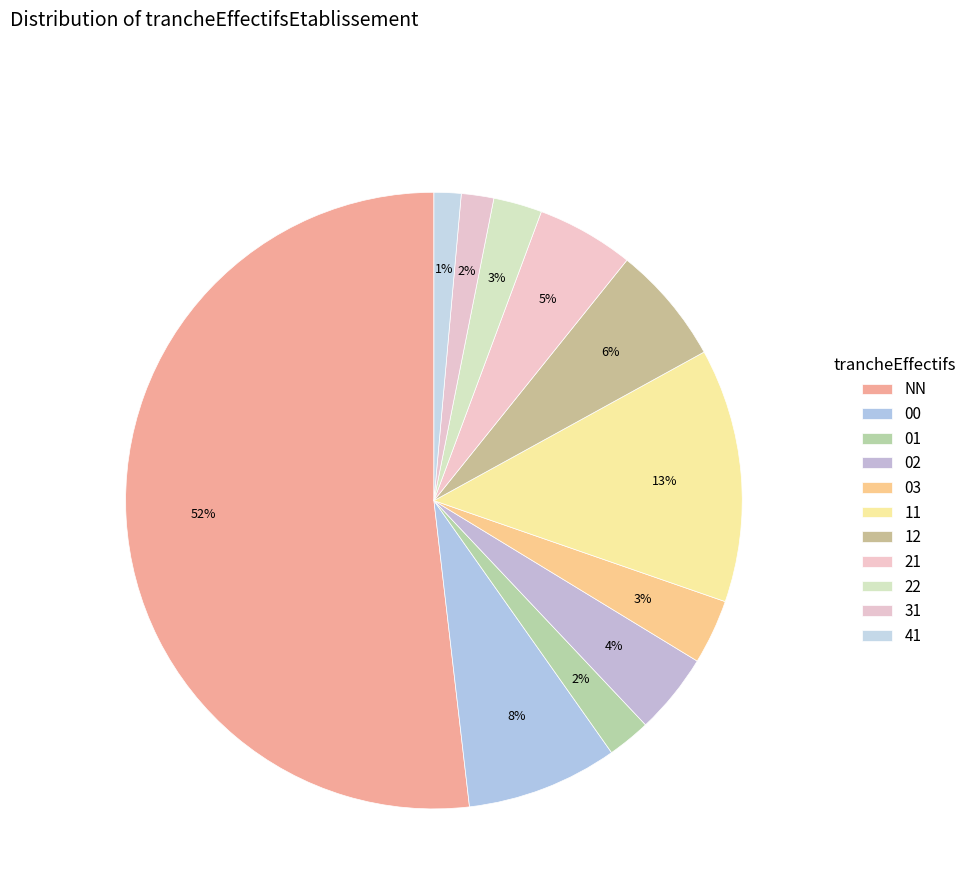

True or false: 41 accounts for 1% of the total.

True